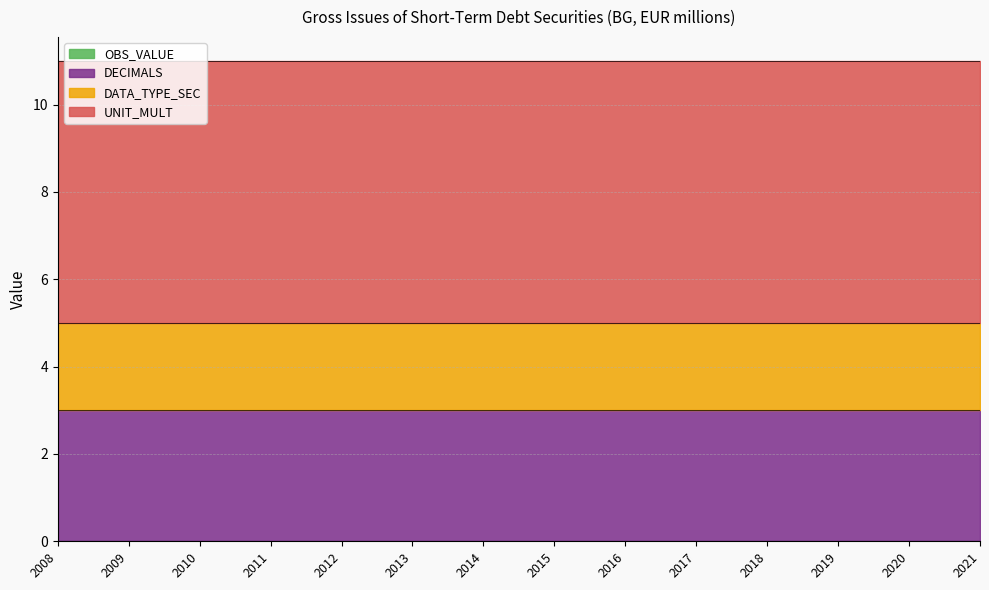

Does the chart display data point markers on the line(s)?

No